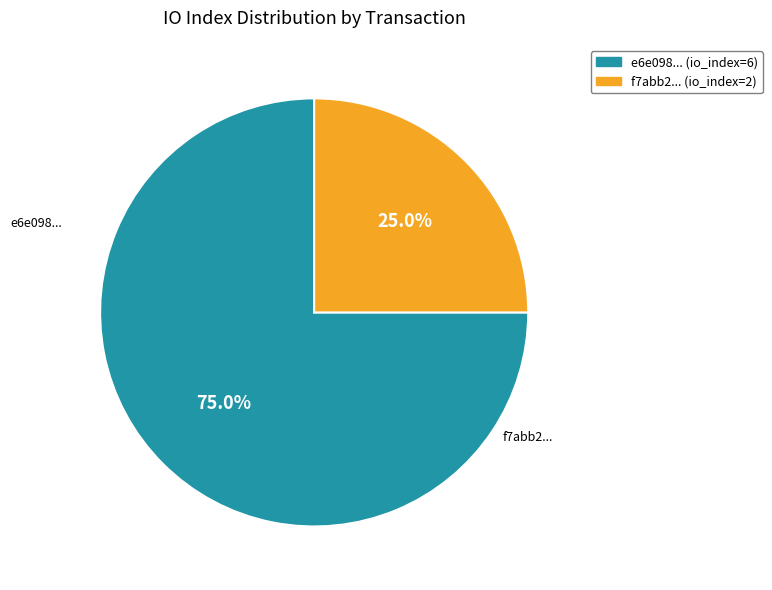

To the nearest percent, what is the average slice percentage?

50%